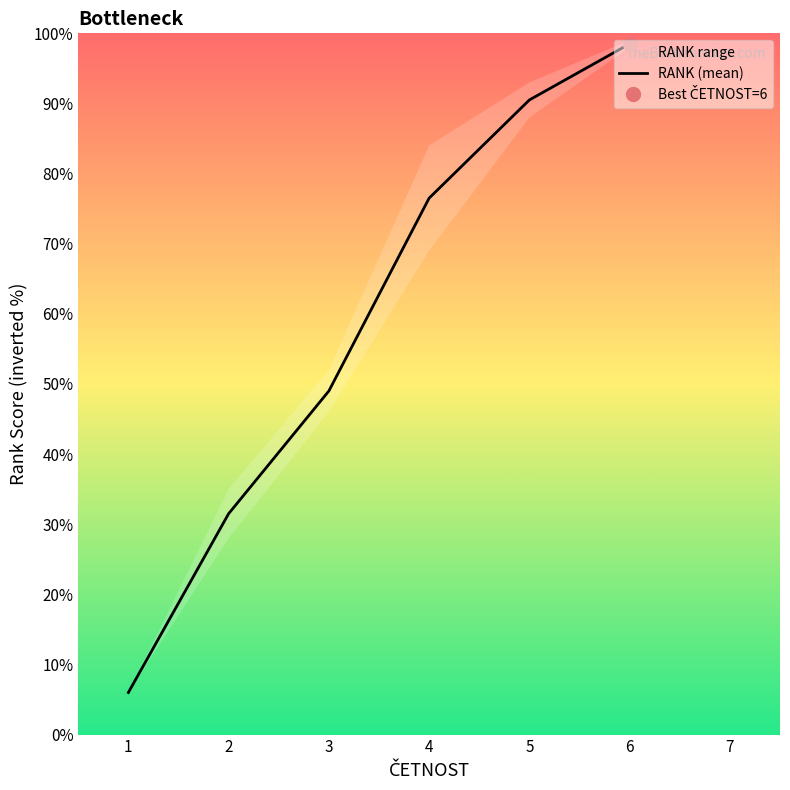

How many lines are shown in the chart?

1